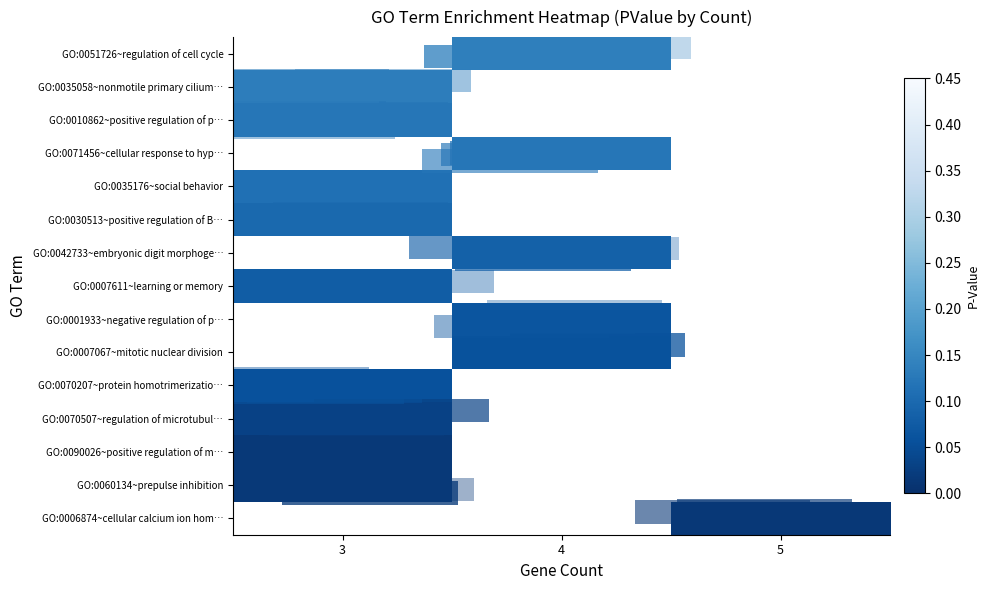

List the series in order of their overall mean, highest first.

GO:0006874~cellular calcium ion hom…, GO:0060134~prepulse inhibition, GO:0090026~positive regulation of m…, GO:0070507~regulation of microtubul…, GO:0070207~protein homotrimerizatio…, GO:0007067~mitotic nuclear division, GO:0001933~negative regulation of p…, GO:0007611~learning or memory, GO:0042733~embryonic digit morphoge…, GO:0030513~positive regulation of B…, GO:0035176~social behavior, GO:0071456~cellular response to hyp…, GO:0010862~positive regulation of p…, GO:0035058~nonmotile primary cilium…, GO:0051726~regulation of cell cycle